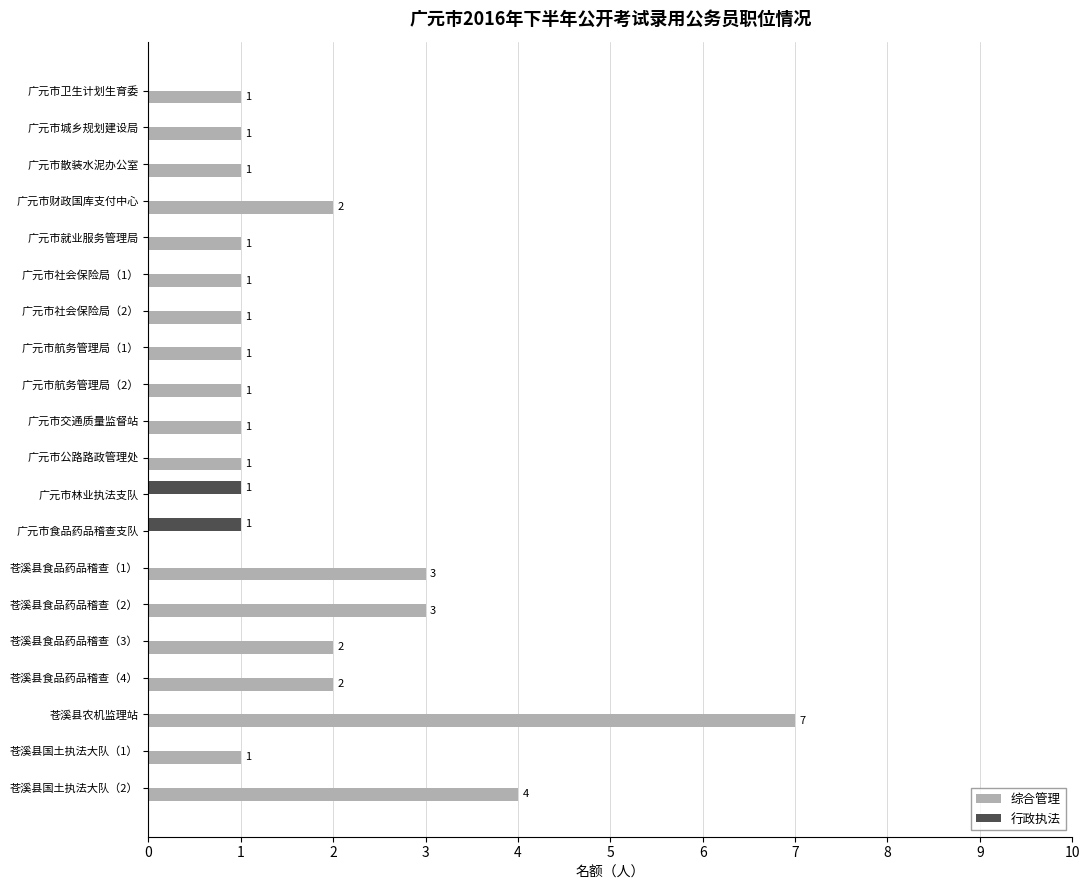

How many data points does each series have?

20